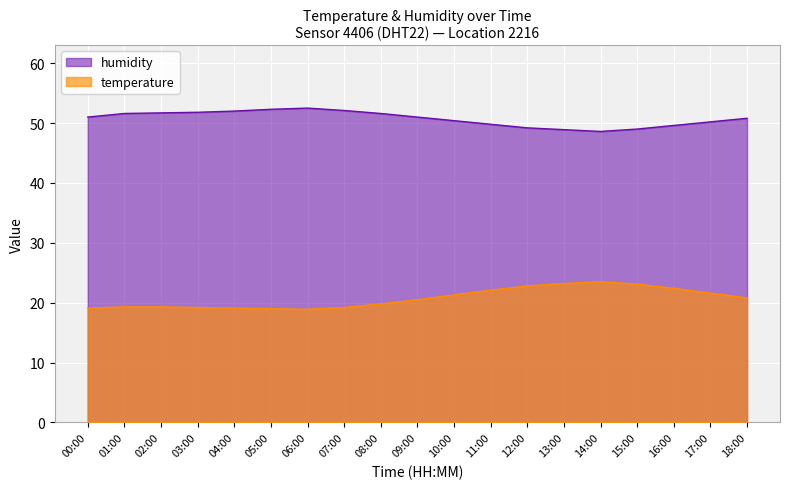

Is it true that temperature equals 25.9 at 04:00?

False